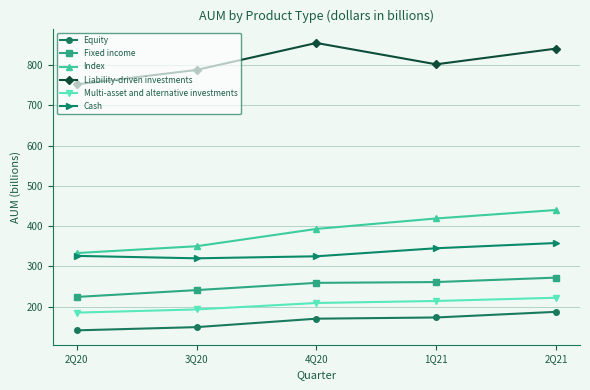

True or false: Index has a value of 647 at 4Q20.

False